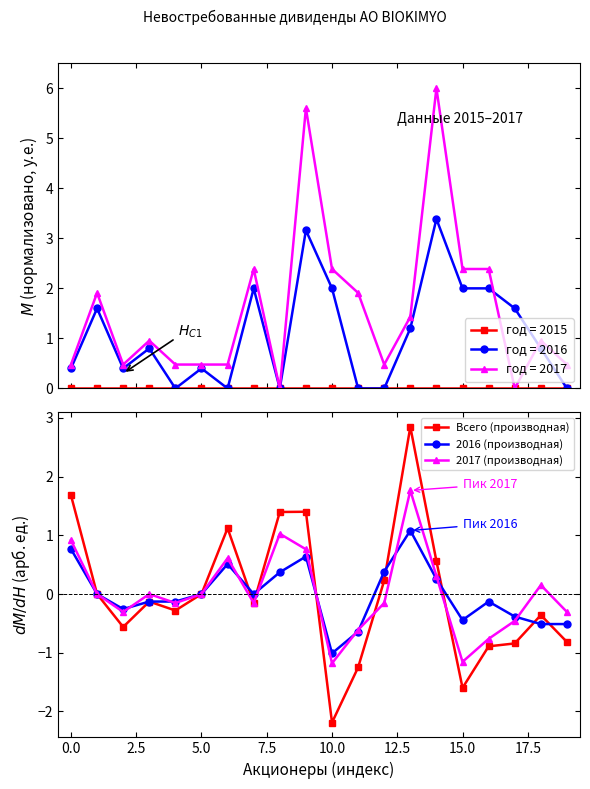

The 2017 (производная) series shows -0.6 at 15.0. True or false?

False